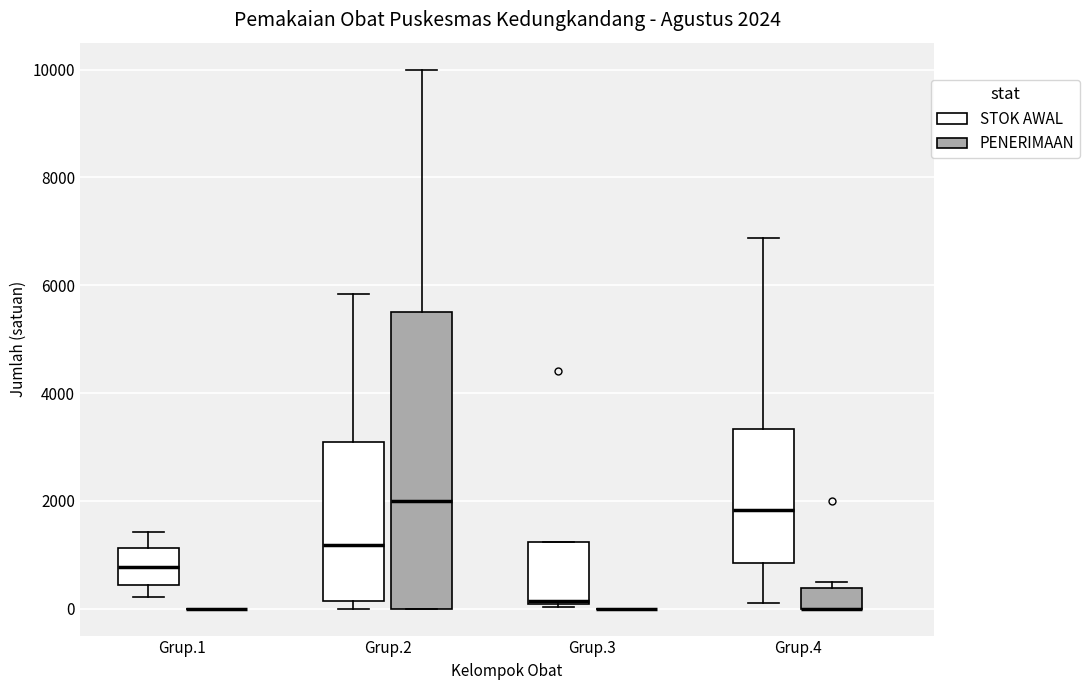

Which box is the tallest, from its lower edge to its upper edge?

Grup.2 (PENERIMAAN)